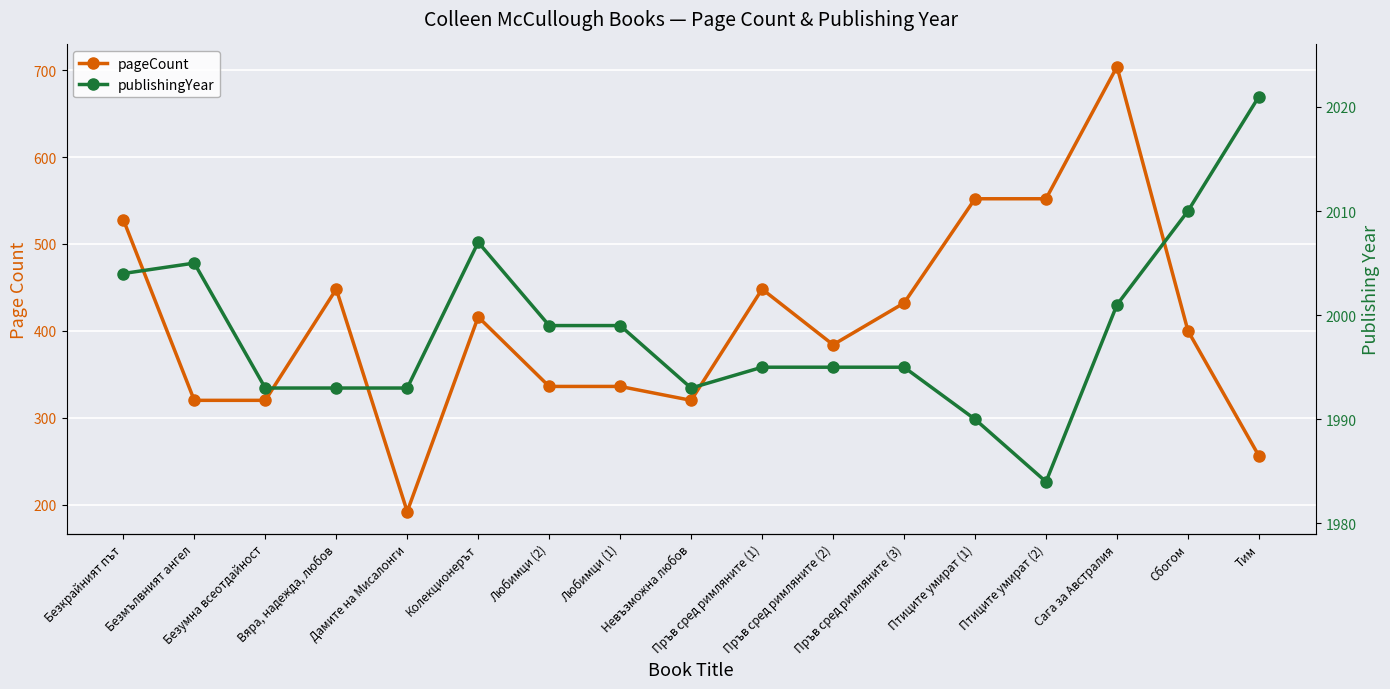

True or false: publishingYear has a value of 2021 at Тим.

True